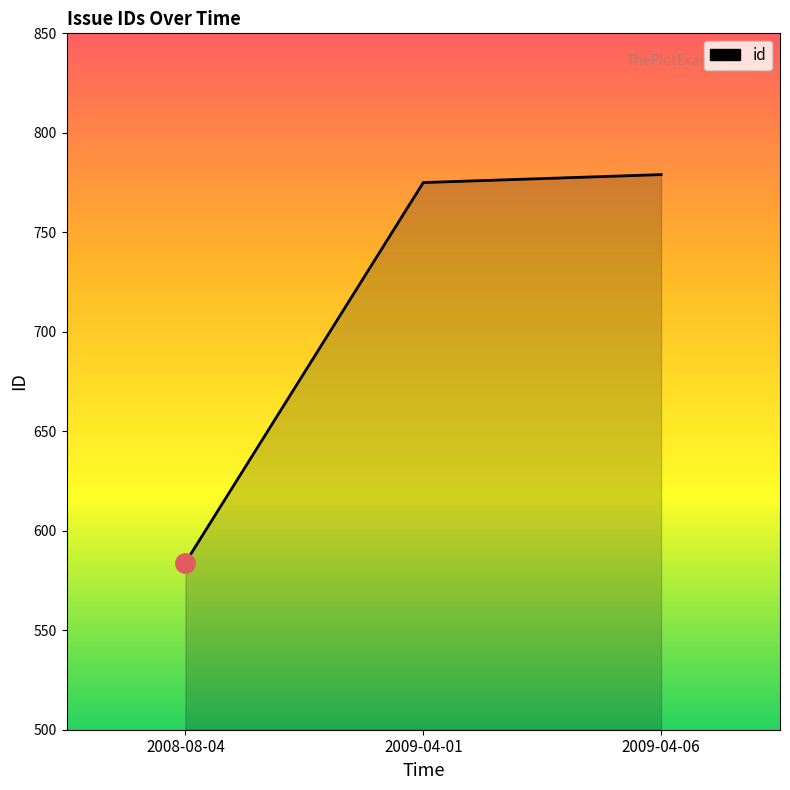

What is the difference between the second highest and minimum values?

191